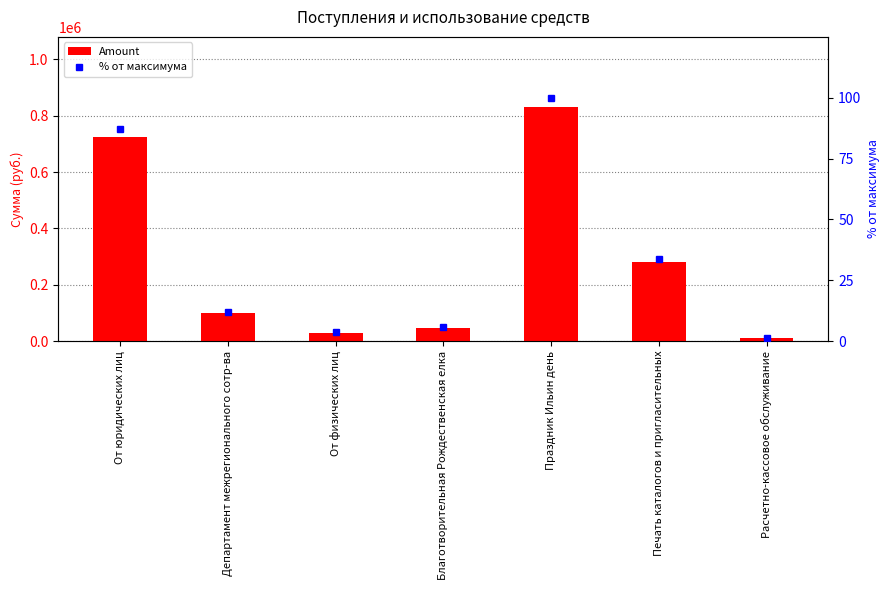

What is the sum of the Amount values at Печать каталогов и пригласительных and От юридических лиц?

1004572.8